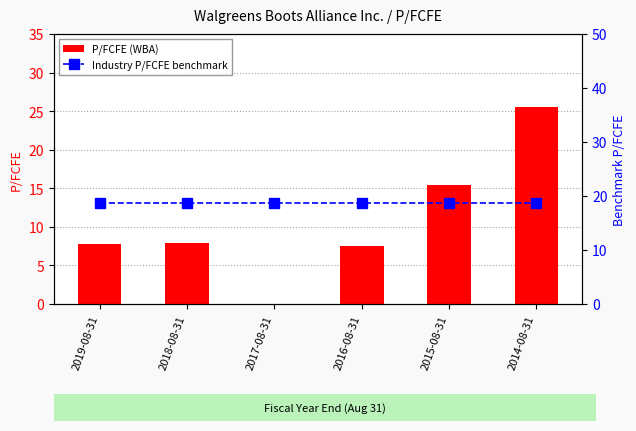

True or false: P/FCFE (WBA) has a value of 14.0 at 2018-08-31.

False